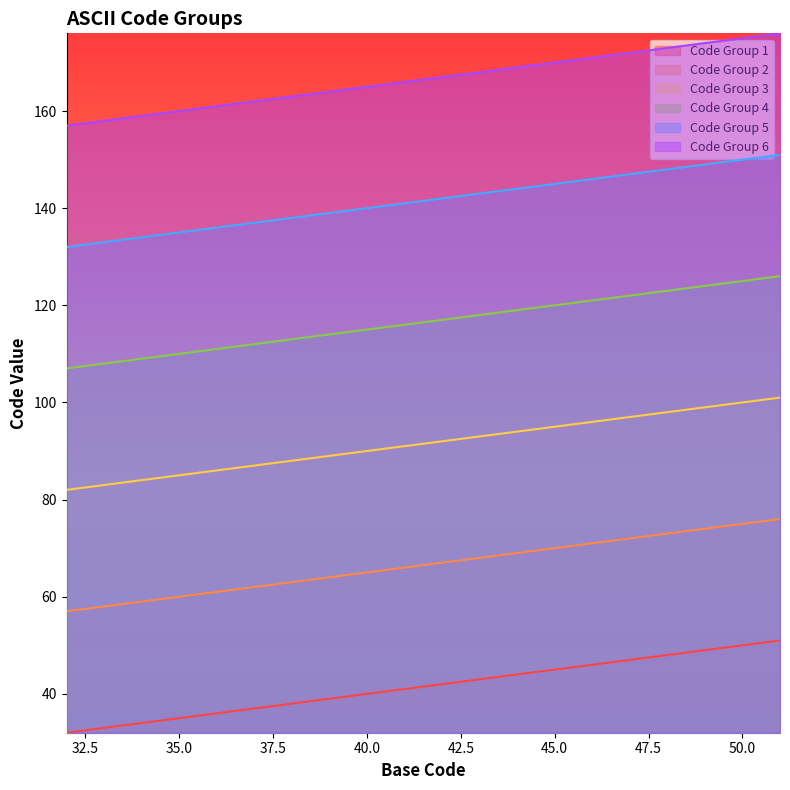

What is the approximate value of Code Group 6 at 45.0, to the nearest 5?

170